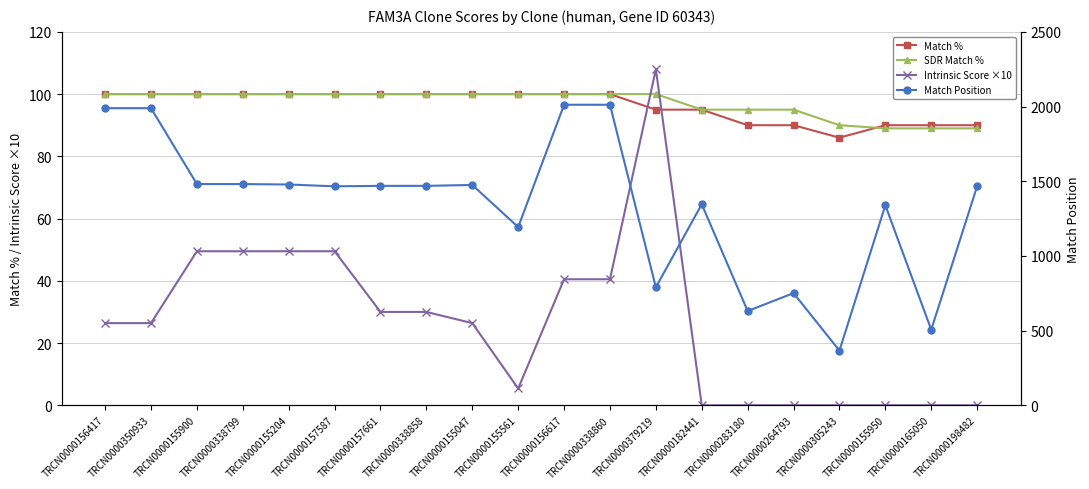

Is it true that Match Position equals 1031.1 at TRCN0000283180?

False